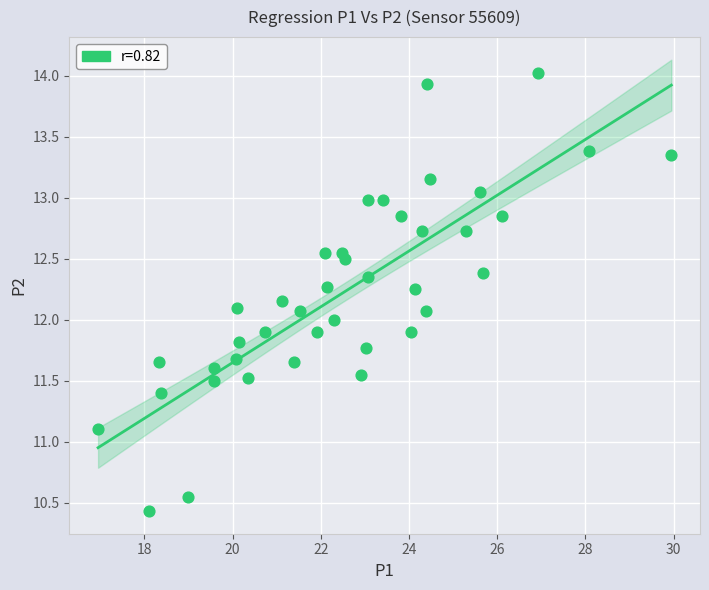

What is the range of X values (max minus min)?

13.0